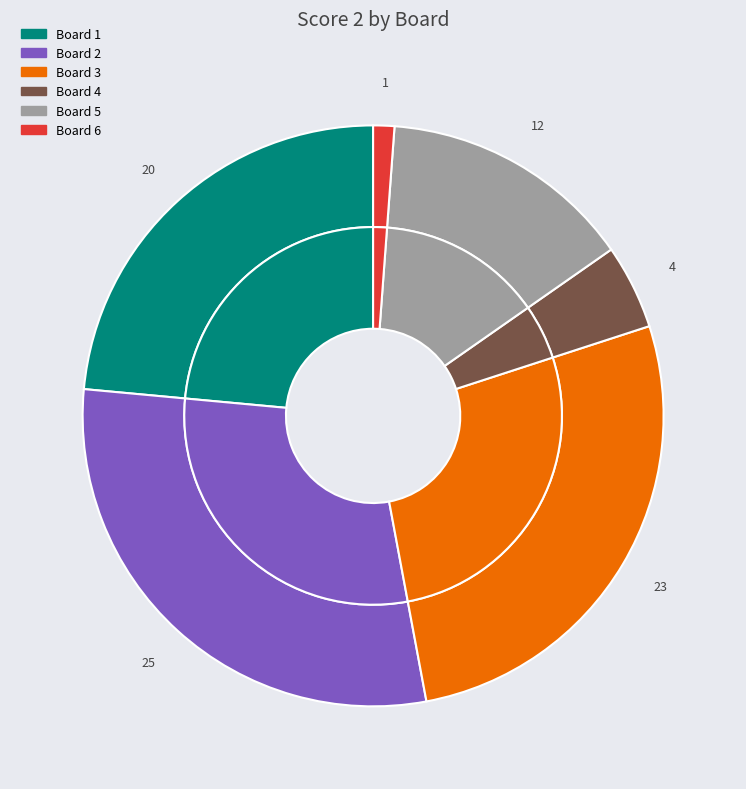

Is there a majority slice in this chart?

No